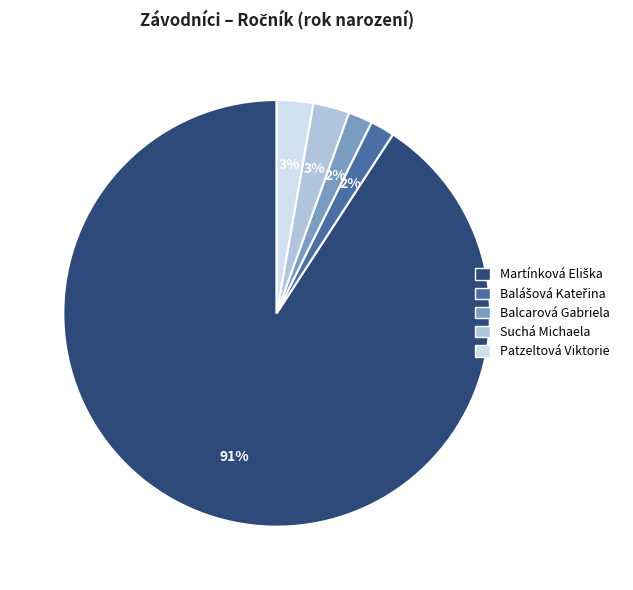

Is Suchá Michaela the majority of the pie?

No